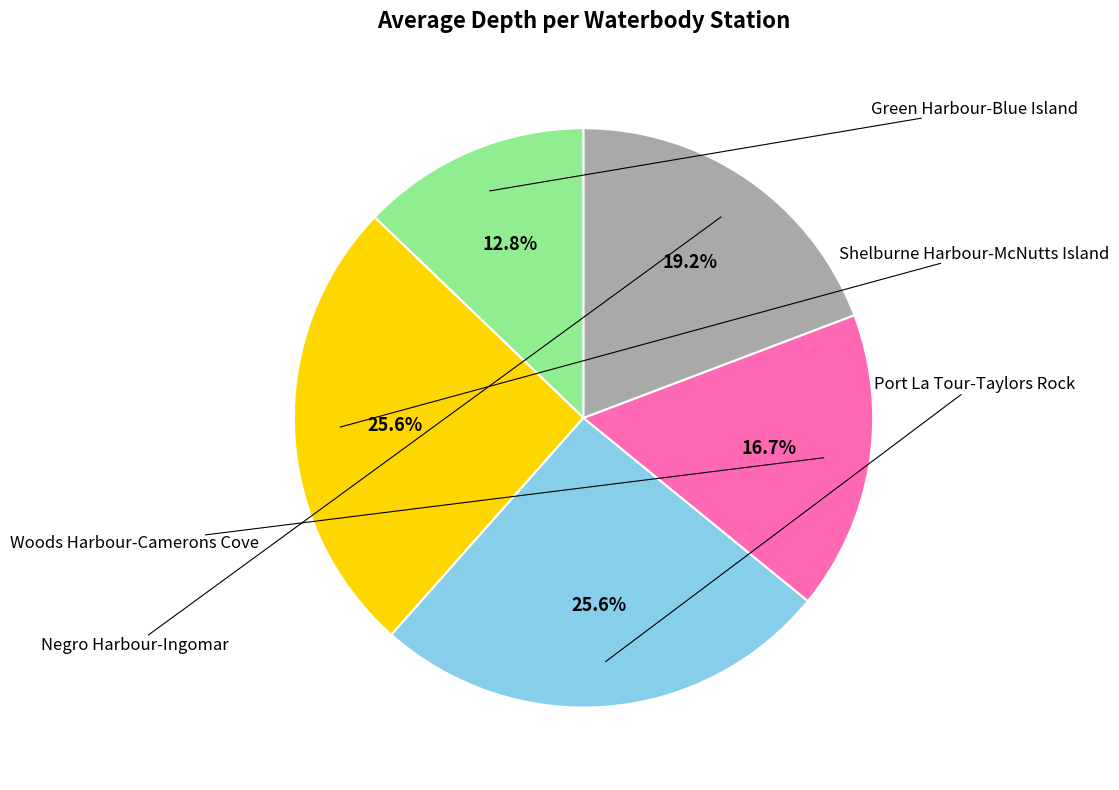

Which has a higher value, Woods Harbour-Camerons Cove or Green Harbour-Blue Island?

Woods Harbour-Camerons Cove